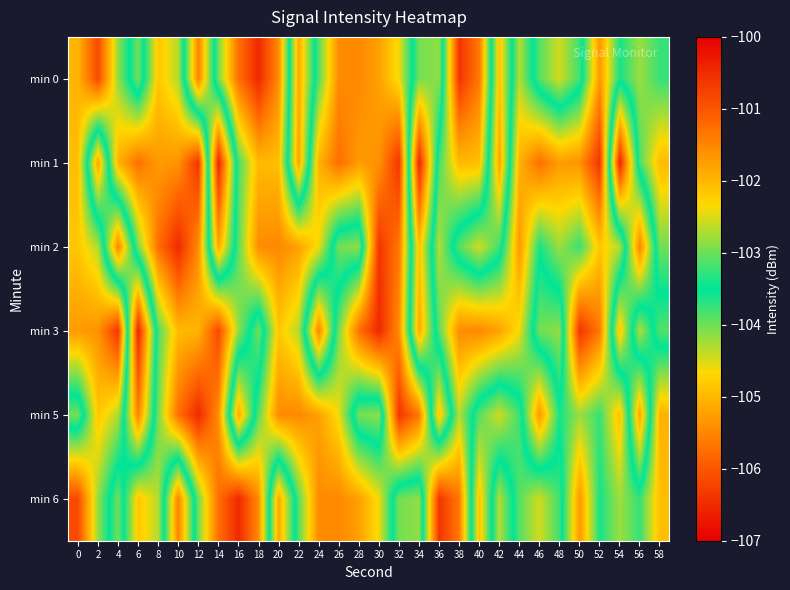

What is the total value across all series at 30?

-611.0